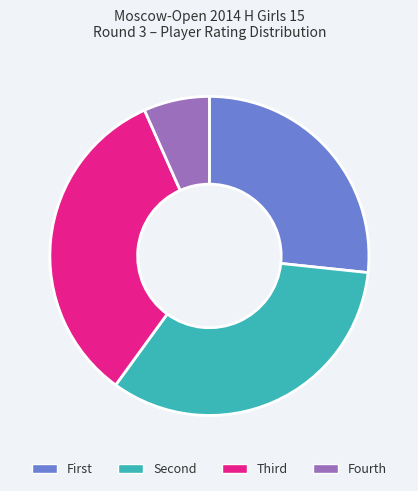

Does Fourth account for over 50% of the chart?

No